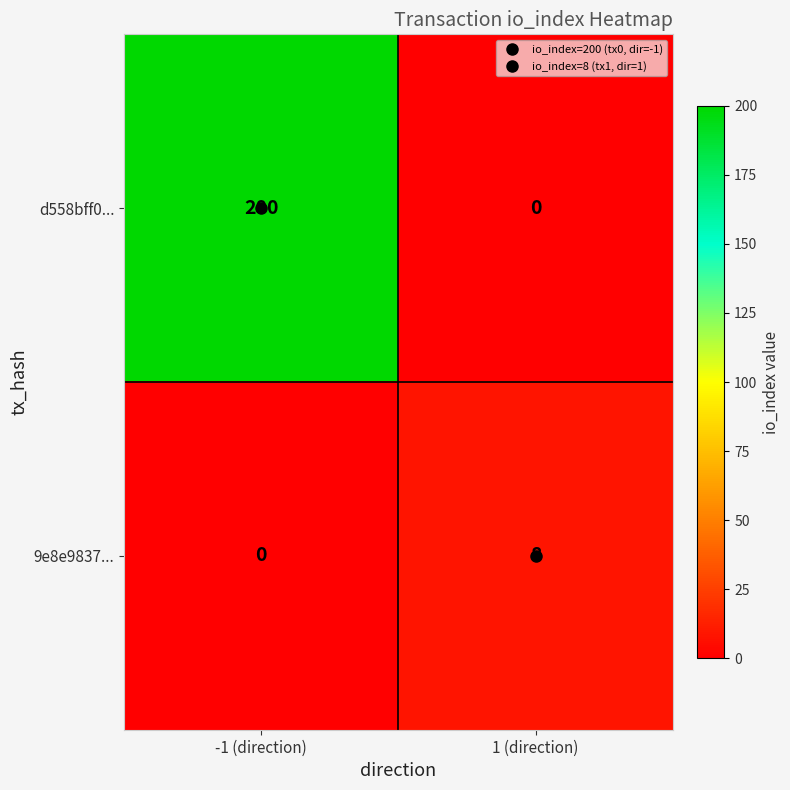

Which series has the largest range (max minus min)?

d558bff0...